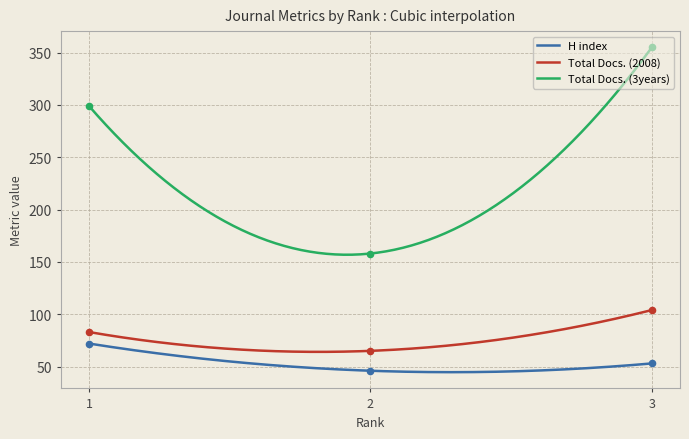

What is the total value across all series at 3?

512